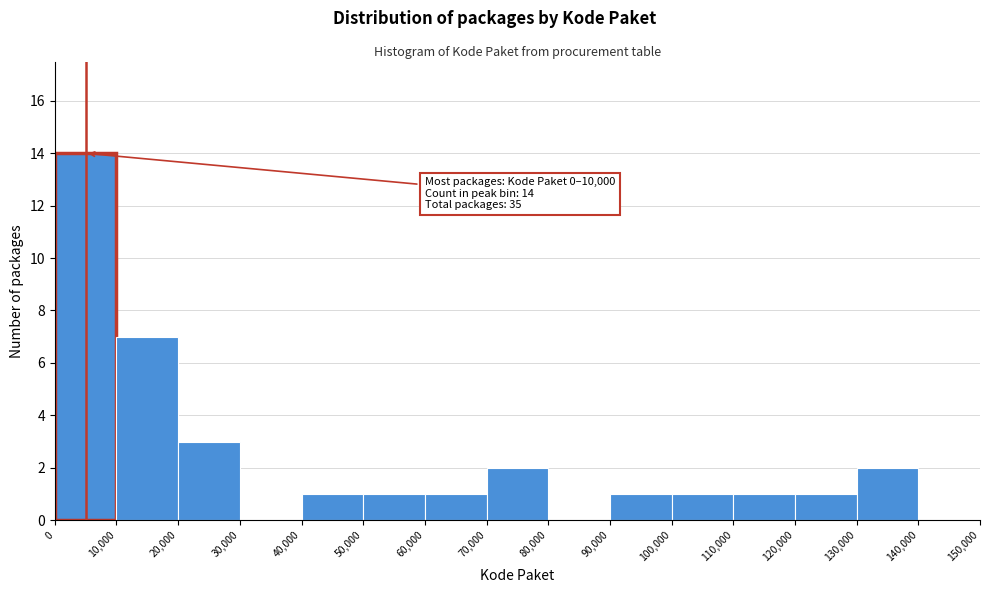

Which range on the x-axis has the tallest bar?

0 to 10,000